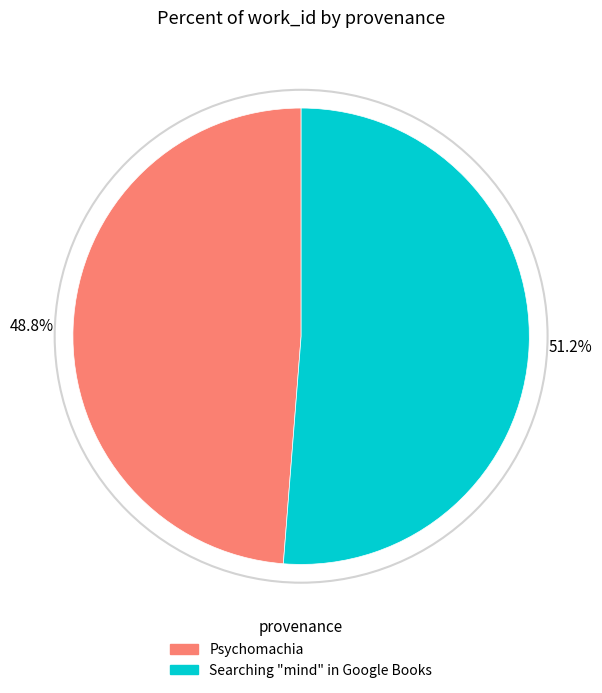

Which has a higher value, Searching "mind" in Google Books or Psychomachia?

Searching "mind" in Google Books